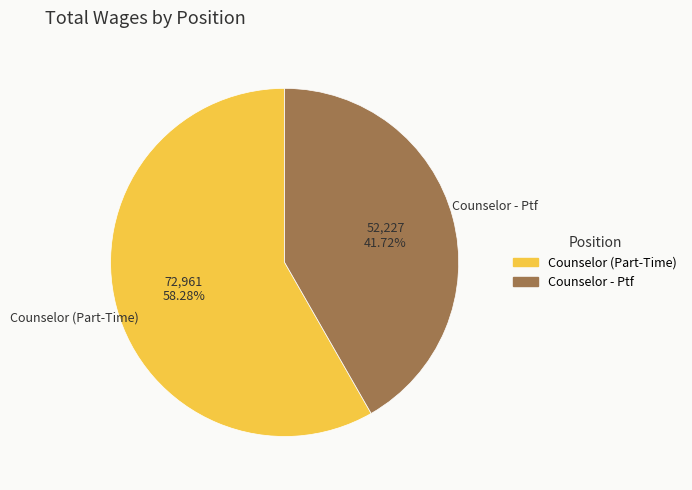

True or false: Counselor - Ptf accounts for 42% of the total.

True